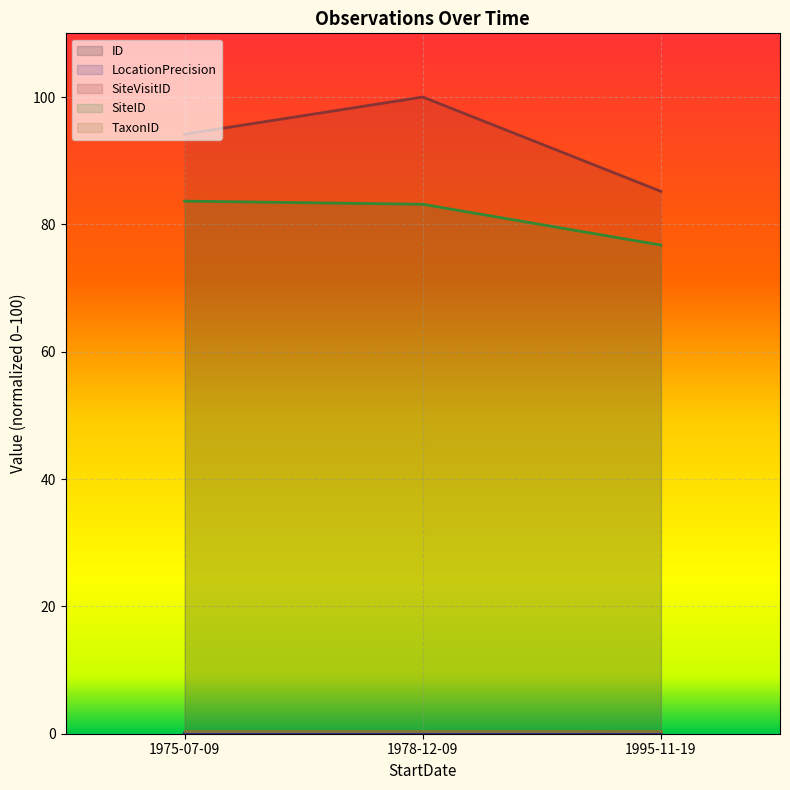

Which series has the largest range (max minus min)?

SiteVisitID